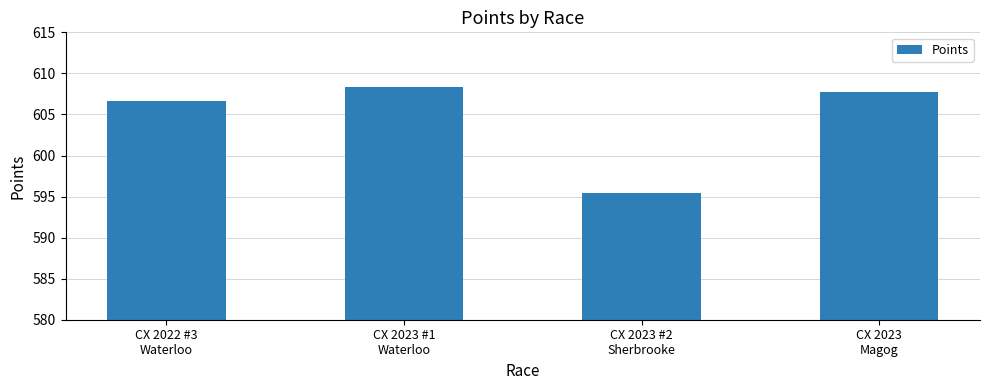

Rank the categories by value from lowest to highest.

CX 2023 #2
Sherbrooke, CX 2022 #3
Waterloo, CX 2023
Magog, CX 2023 #1
Waterloo